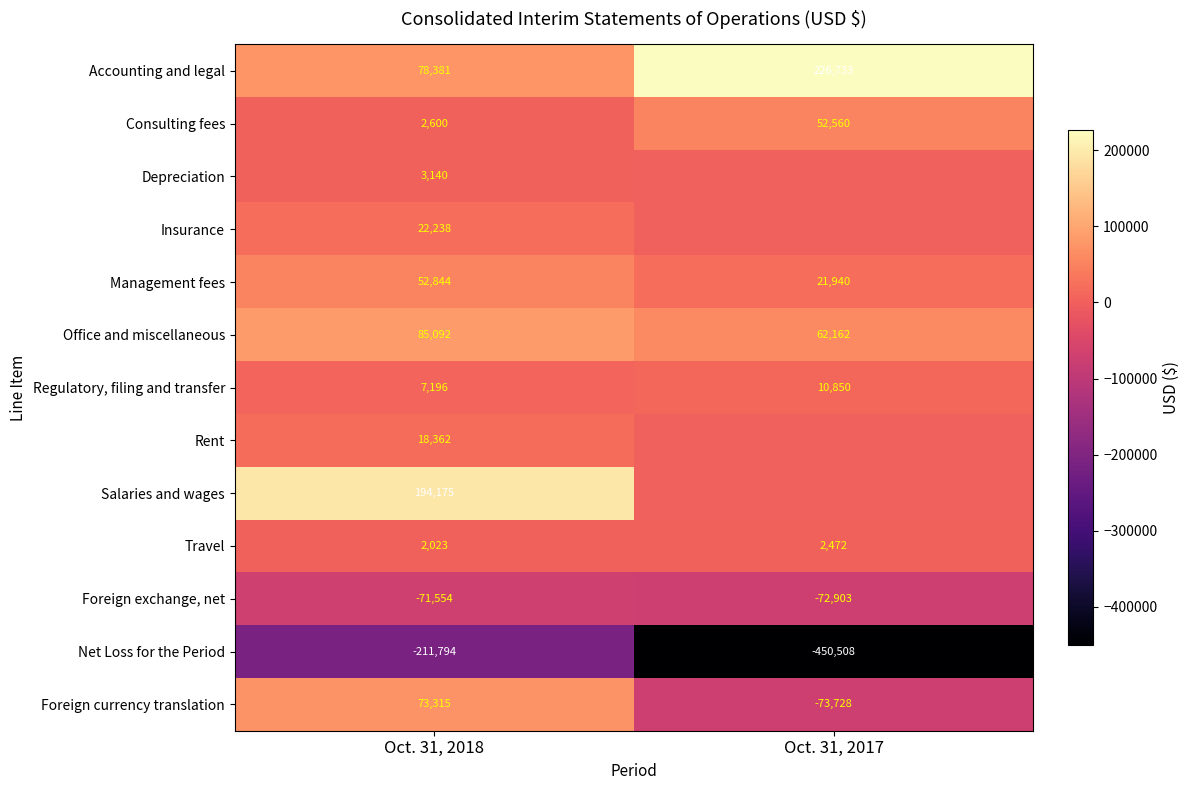

What is the difference between the maximum and minimum values in the Management fees series?

30904